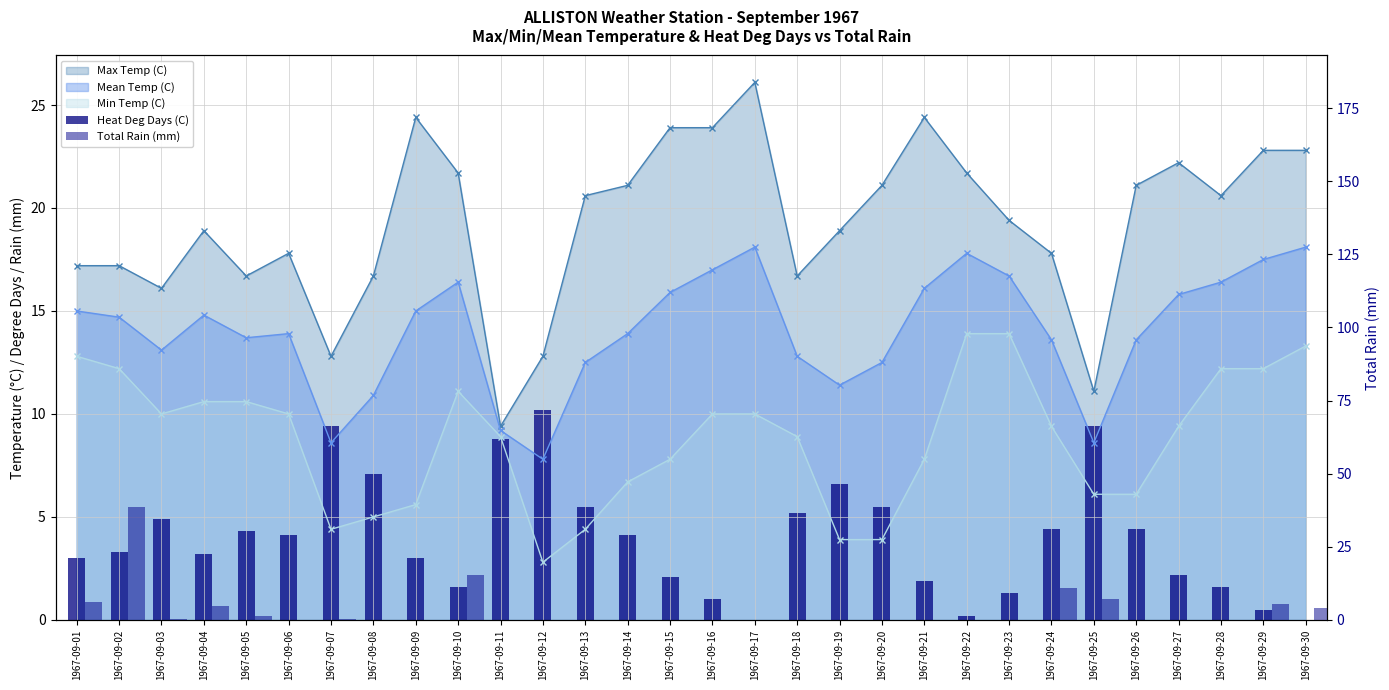

What is the difference between the maximum and second lowest values in the Heat Deg Days (C) series?

10.2